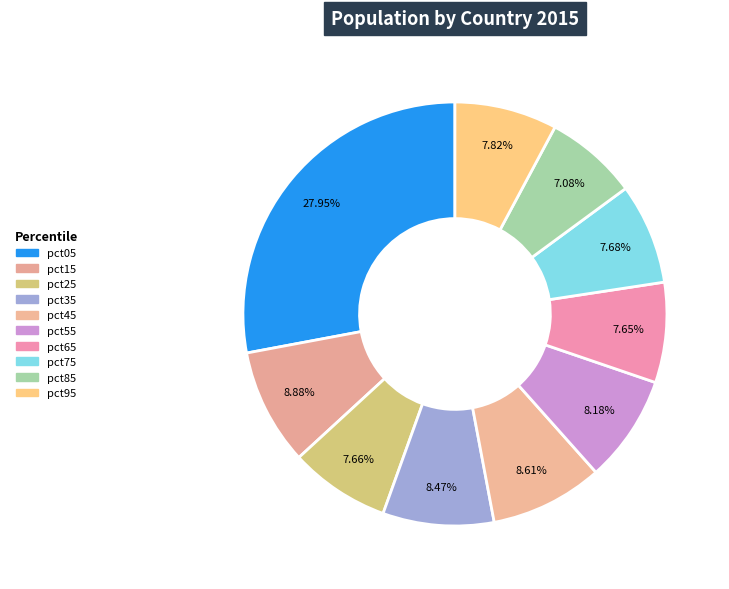

What percentage is NOT represented by pct15?

91.1%